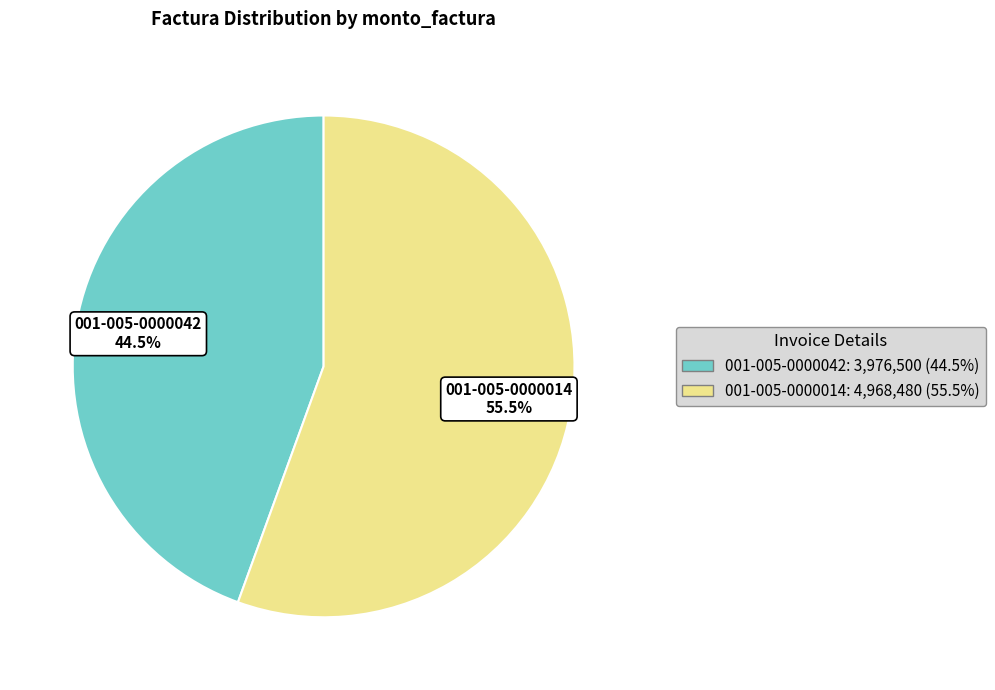

What is the majority slice?

001-005-0000014